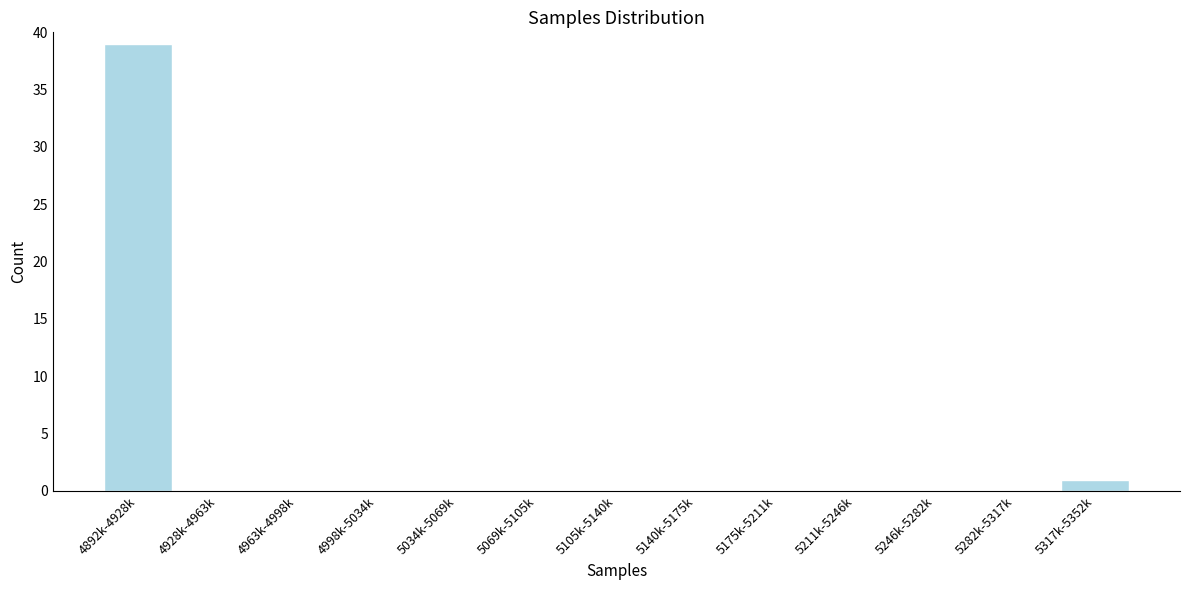

Reading right to left, extract all data points from this chart.

5317k-5352k=1	5282k-5317k=0	5246k-5282k=0	5211k-5246k=0	5175k-5211k=0	5140k-5175k=0	5105k-5140k=0	5069k-5105k=0	5034k-5069k=0	4998k-5034k=0	4963k-4998k=0	4928k-4963k=0	4892k-4928k=39